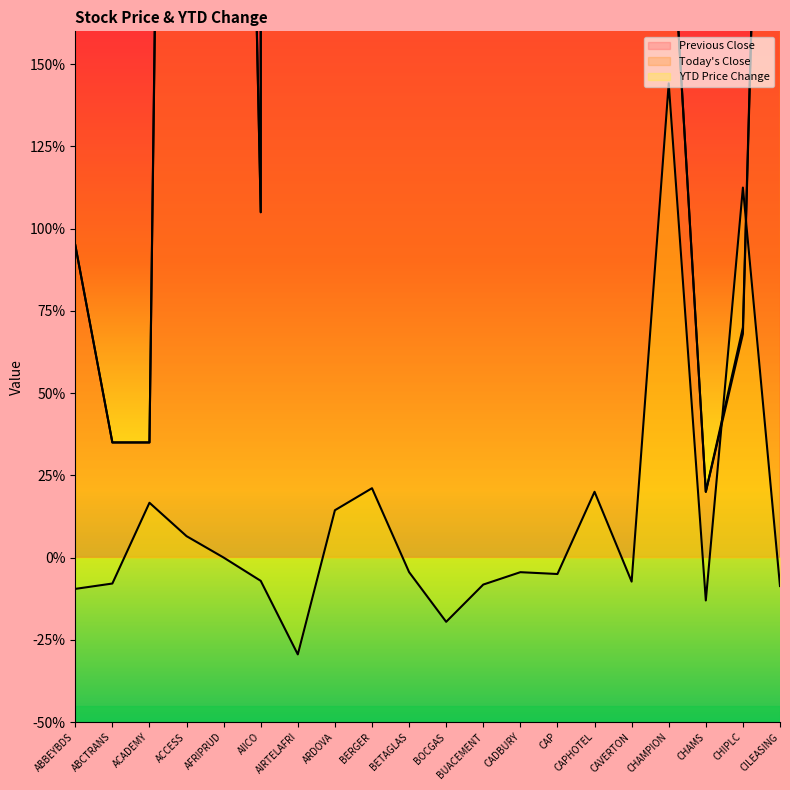

Between which two adjacent categories do YTD Price Change and Today's Close first intersect?

CHAMS and CHIPLC